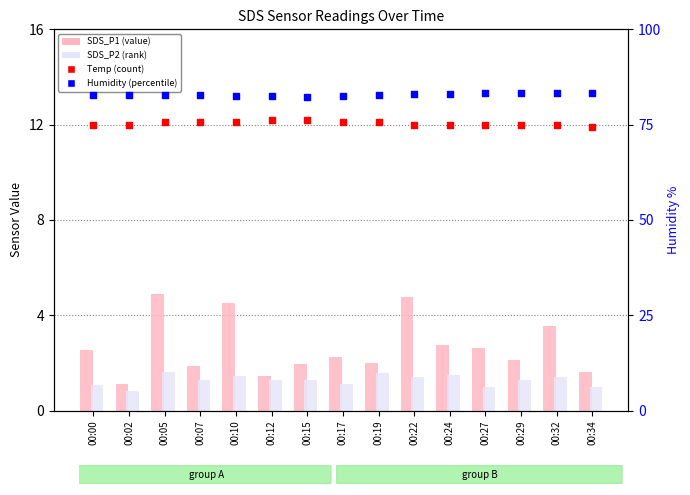

Which series has the largest total across all categories?

Humidity %